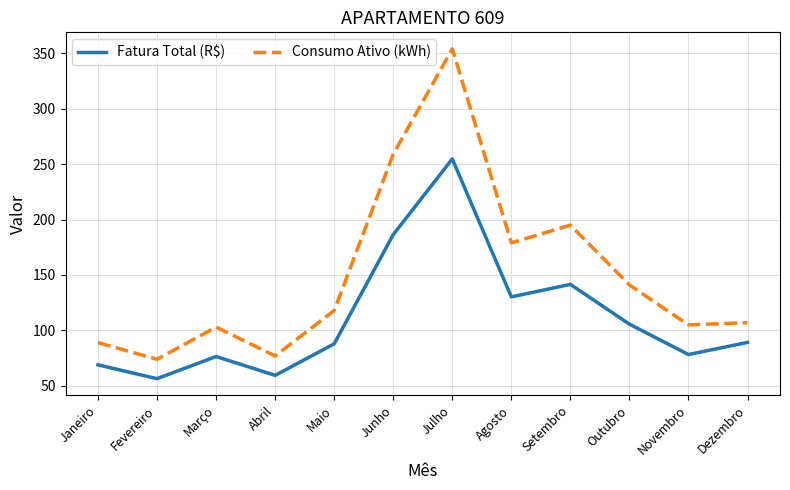

What is the total value across all series at Dezembro?

196.2